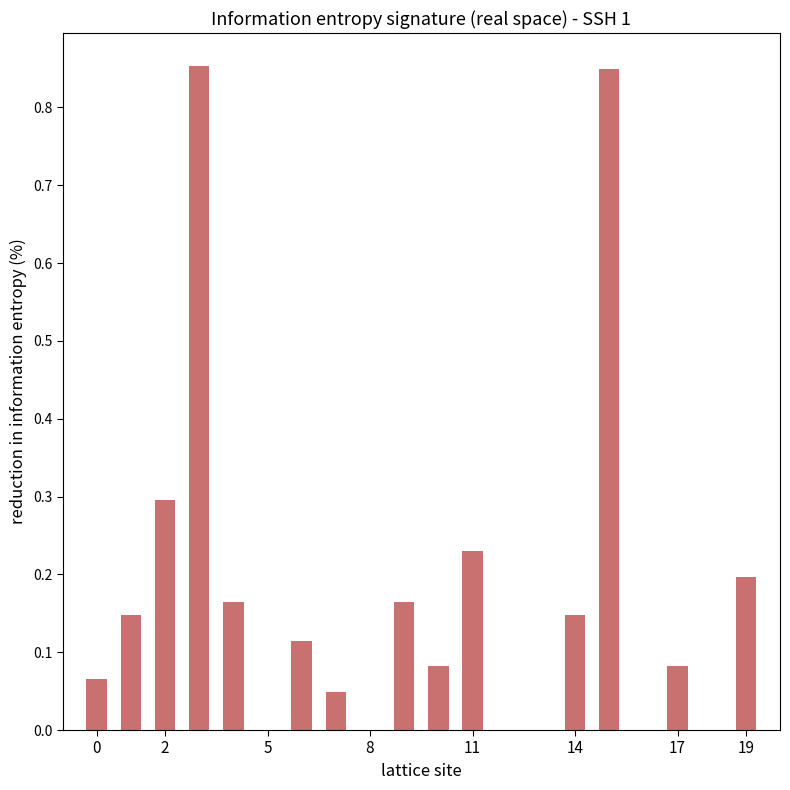

What is the sum of all values?

3.4